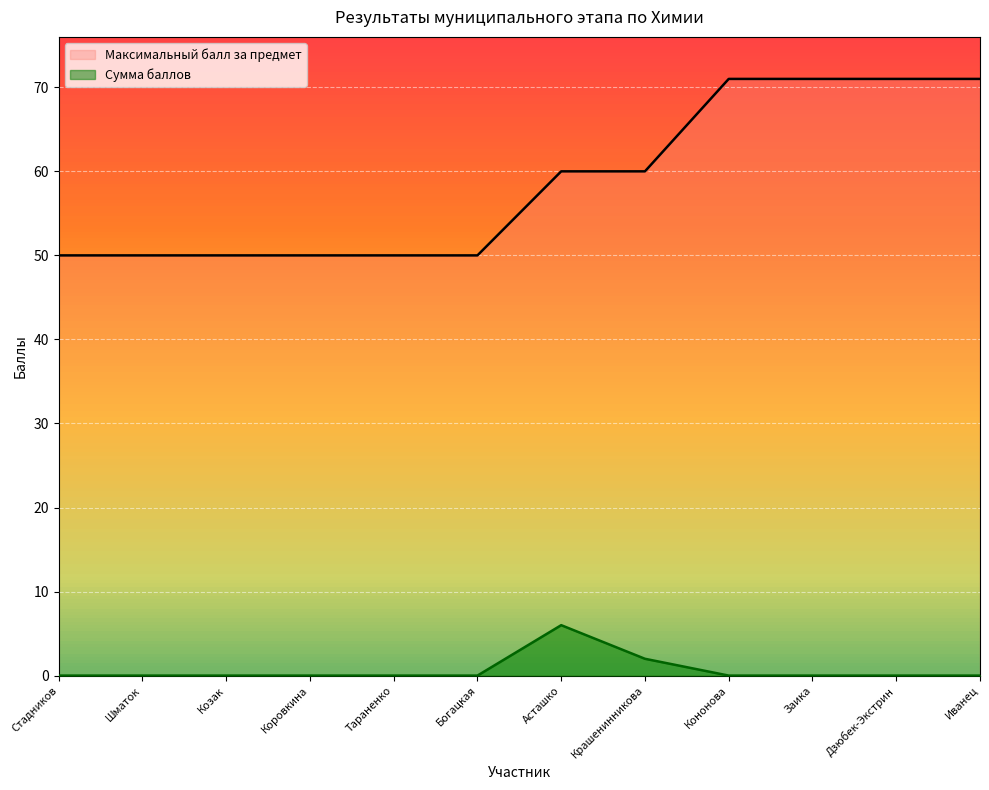

Approximately how many times larger is the value at Козак compared to Коровкина?

1.0